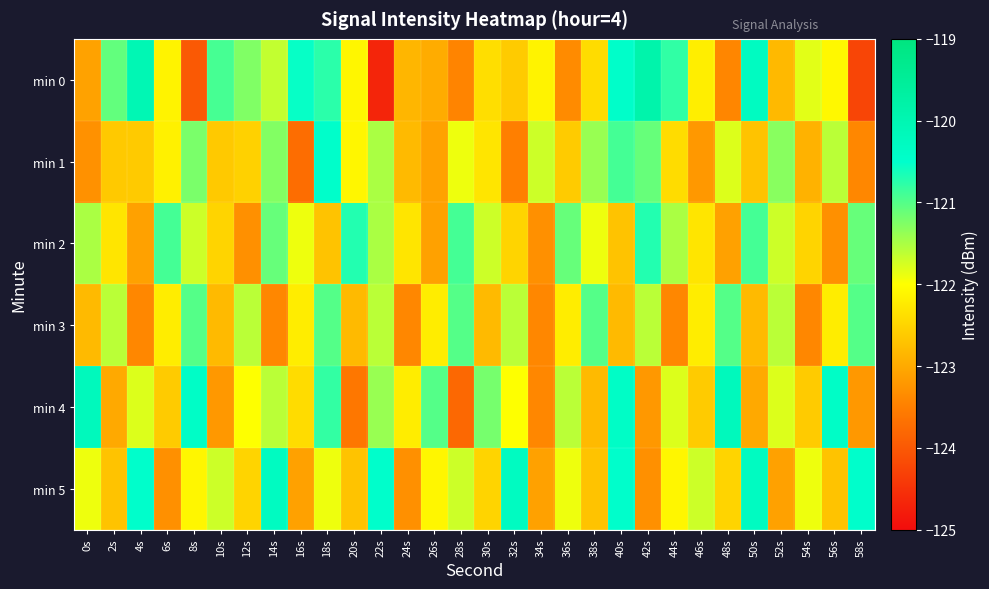

Which series has the largest range (max minus min)?

min 0